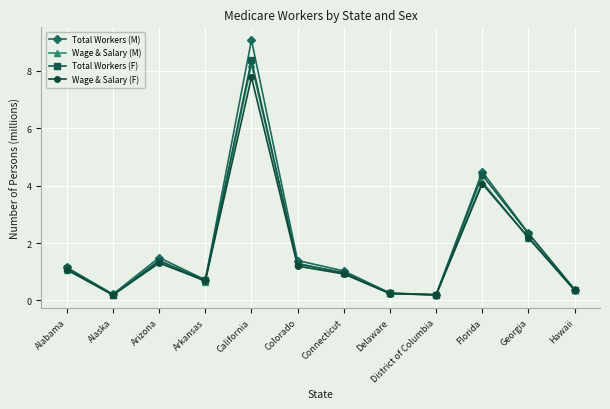

Is it true that Wage & Salary (F) equals 0.7 at Arkansas?

True